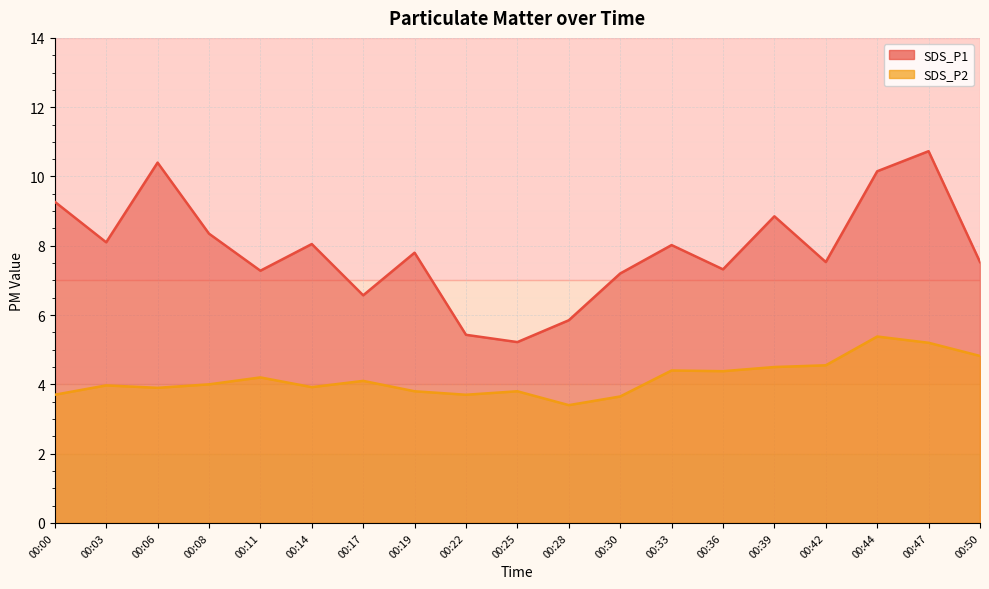

Which series changed the most between 00:06 and 00:19?

SDS_P1